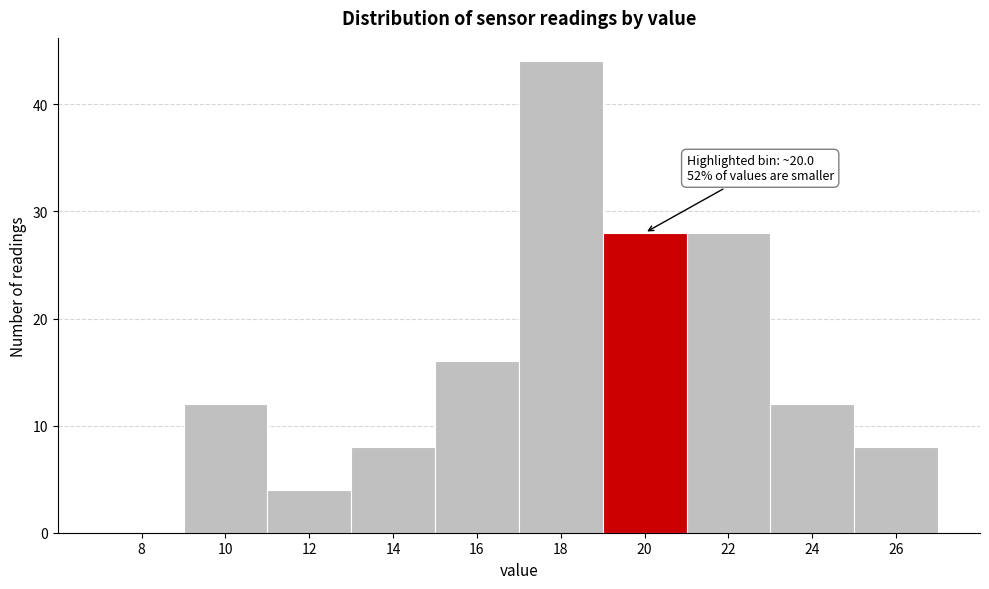

Reading left to right, transcribe all the data shown in this chart.

8=0	10=12	12=4	14=8	16=16	18=44	20=28	22=28	24=12	26=8